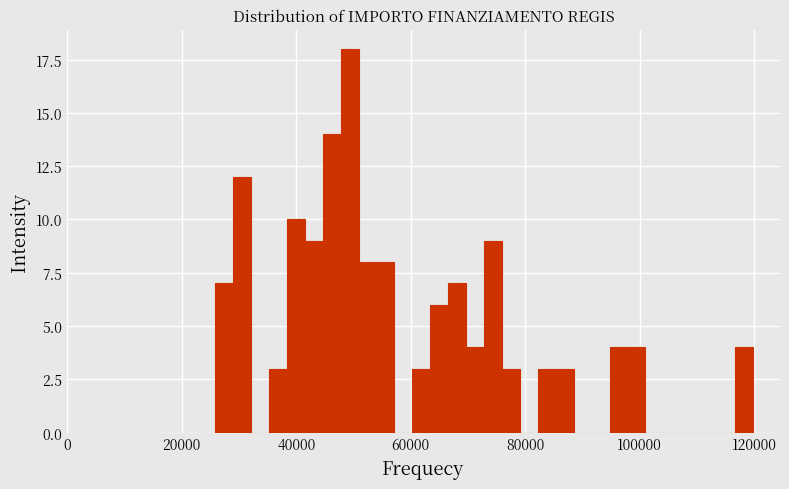

Around what value on the x-axis is the tallest bar? Give the approximate position of its centre, as read against the axis.

50000